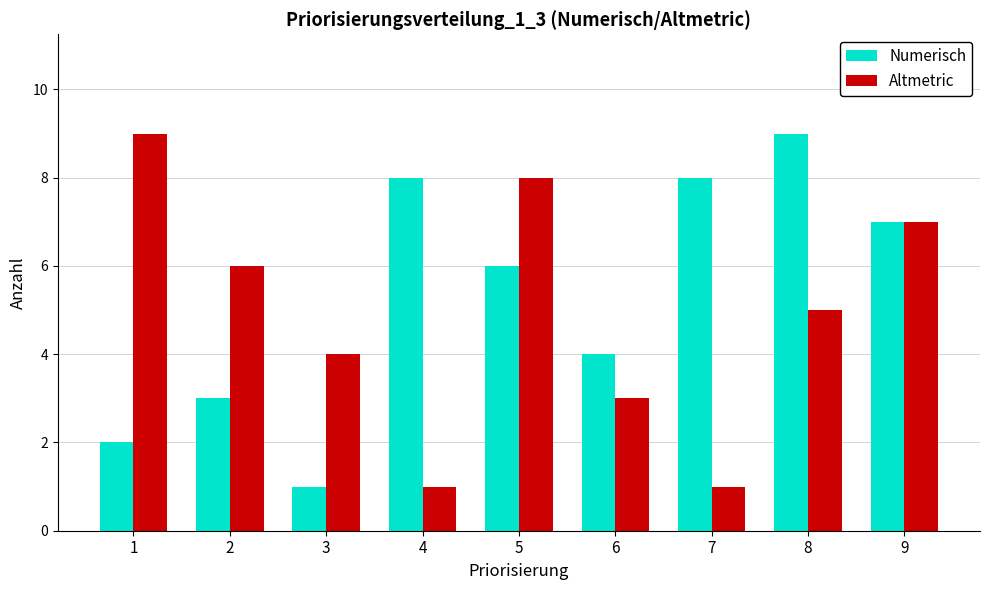

True or false: Numerisch has a value of 1 at 1.

False